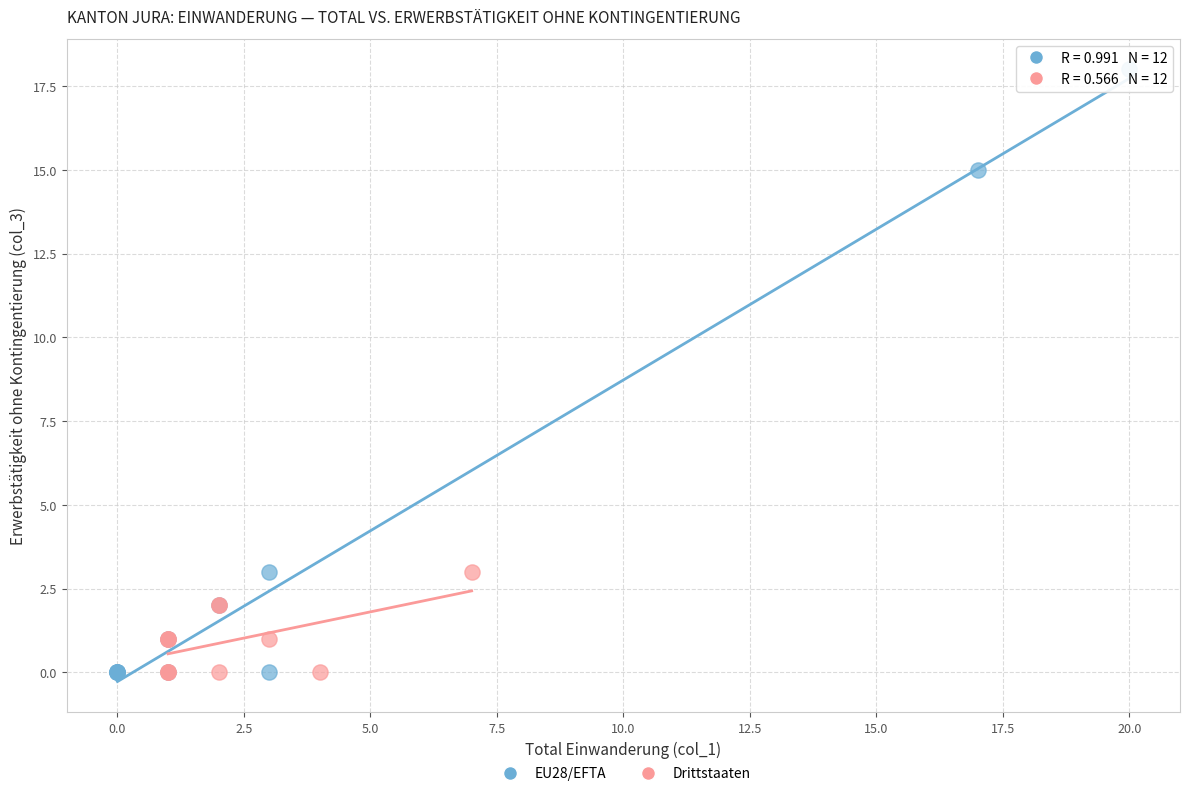

Which series reaches the maximum Y coordinate?

EU28/EFTA